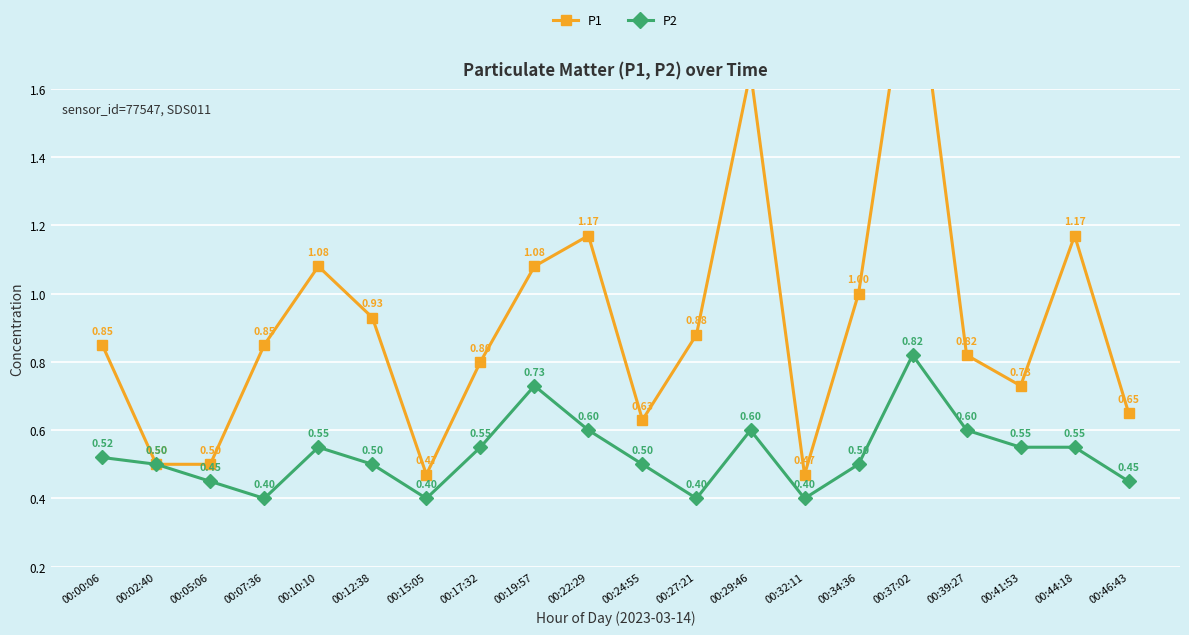

What is the difference between the P1 values at 00:24:55 and 00:22:29?

0.5